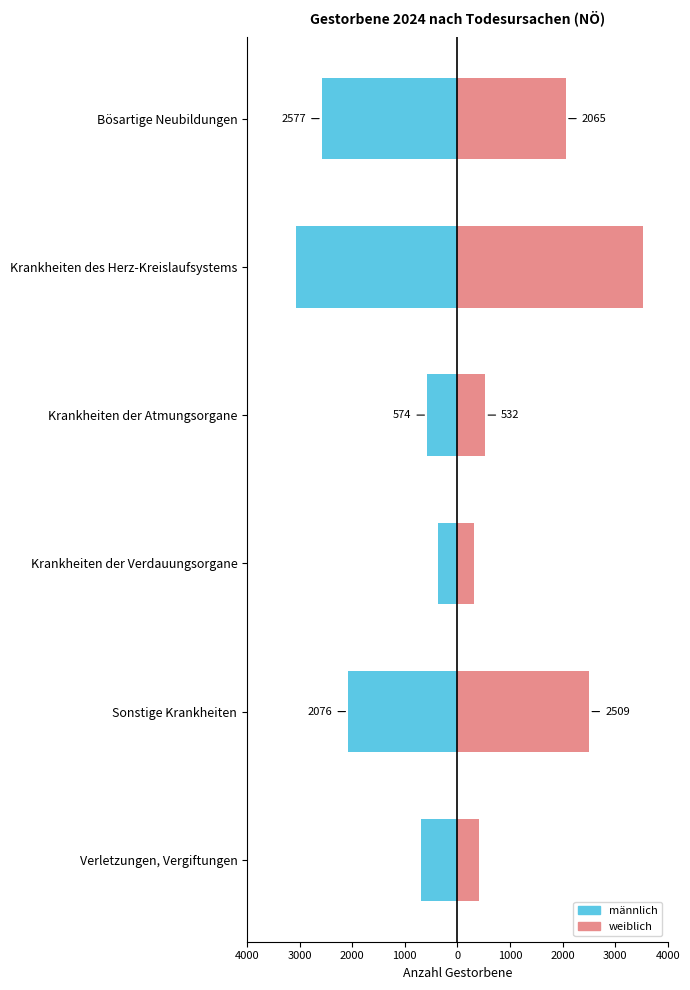

Which series has the widest spread of values?

weiblich